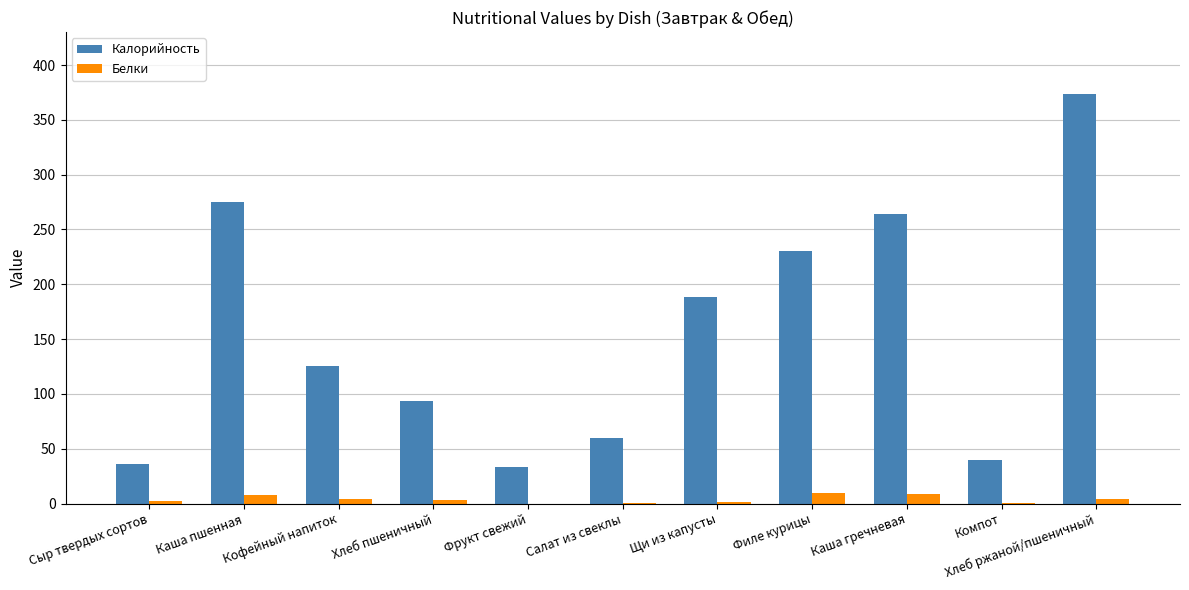

What is the maximum value shown in the chart?

374.0